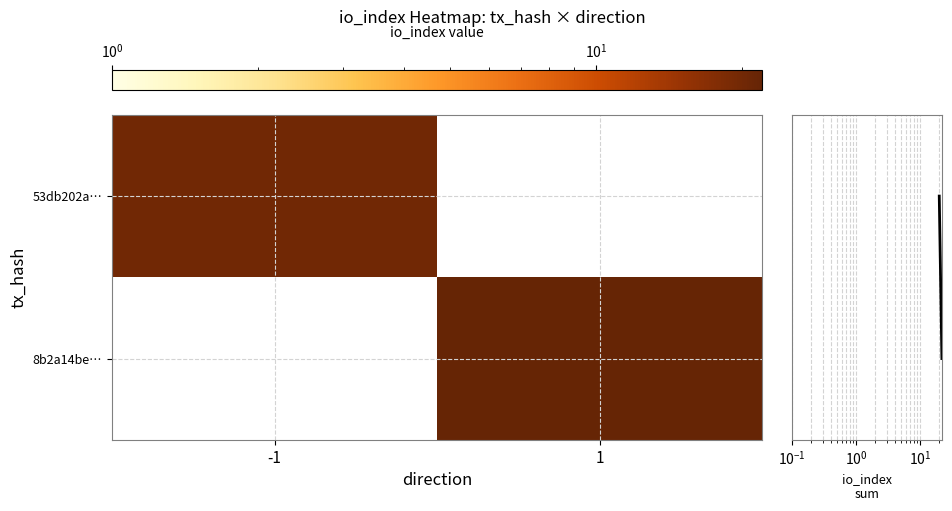

How many categories are shown in the chart?

2